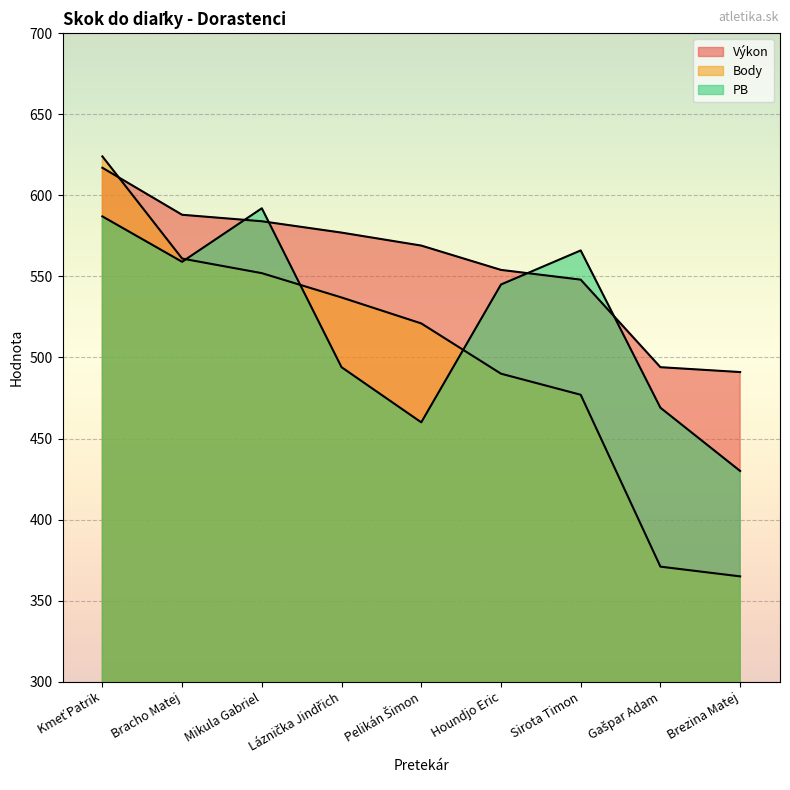

Is the value of Výkon at Sirota Timon greater than the value of PB at Pelikán Šimon?

Yes